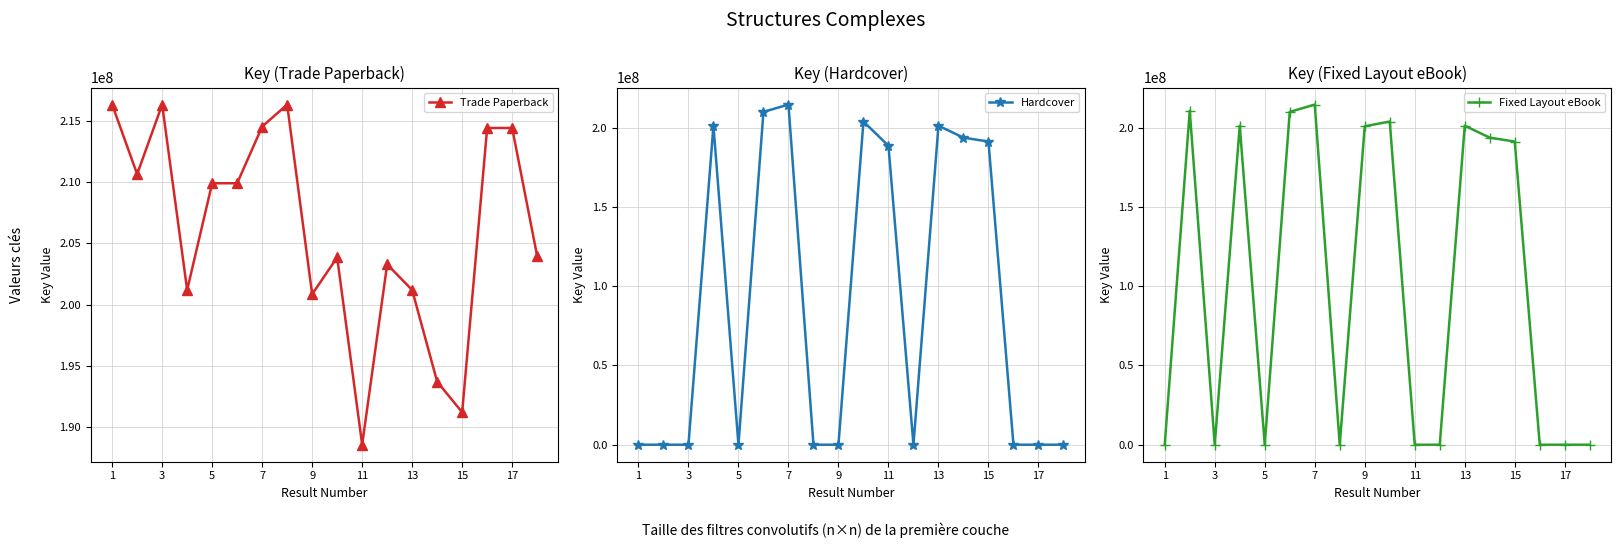

Where is the first local maximum for Trade Paperback?

3